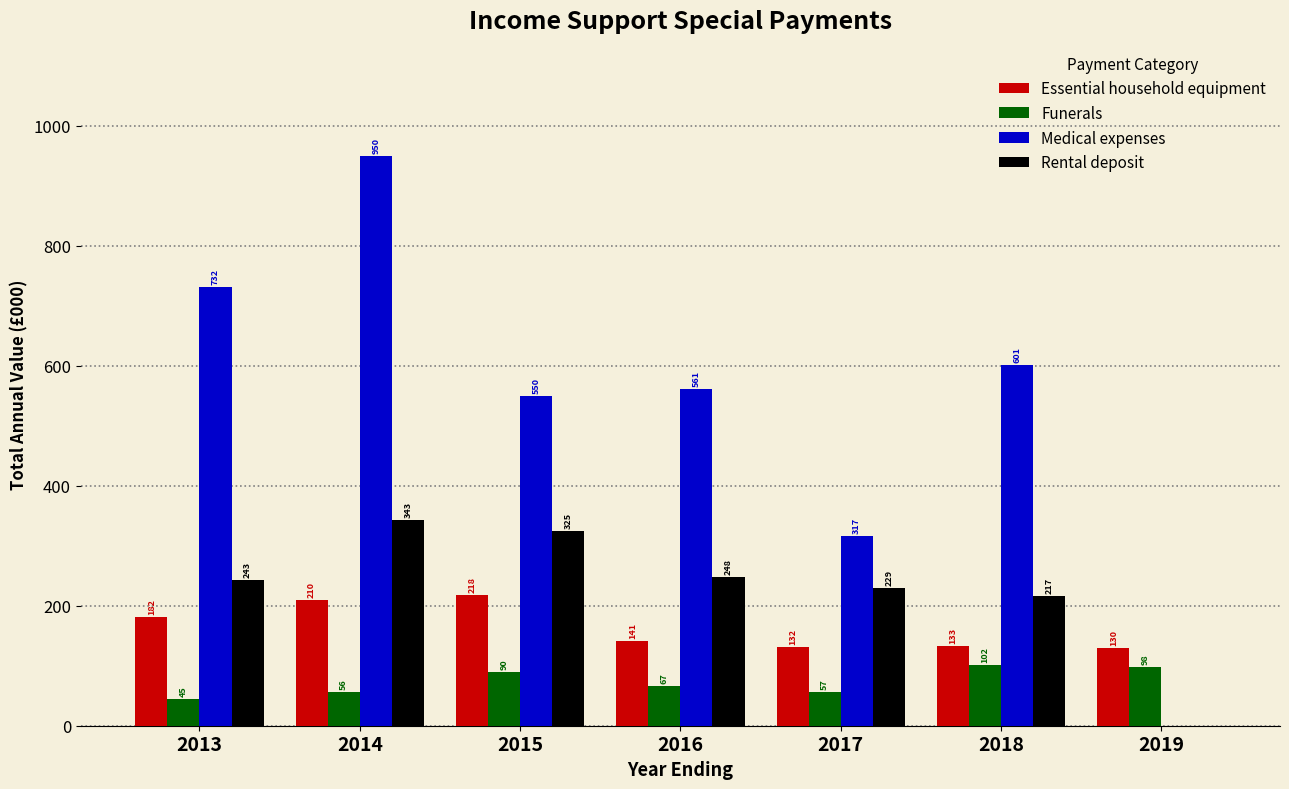

Where does the Medical expenses series first go above 561?

2013